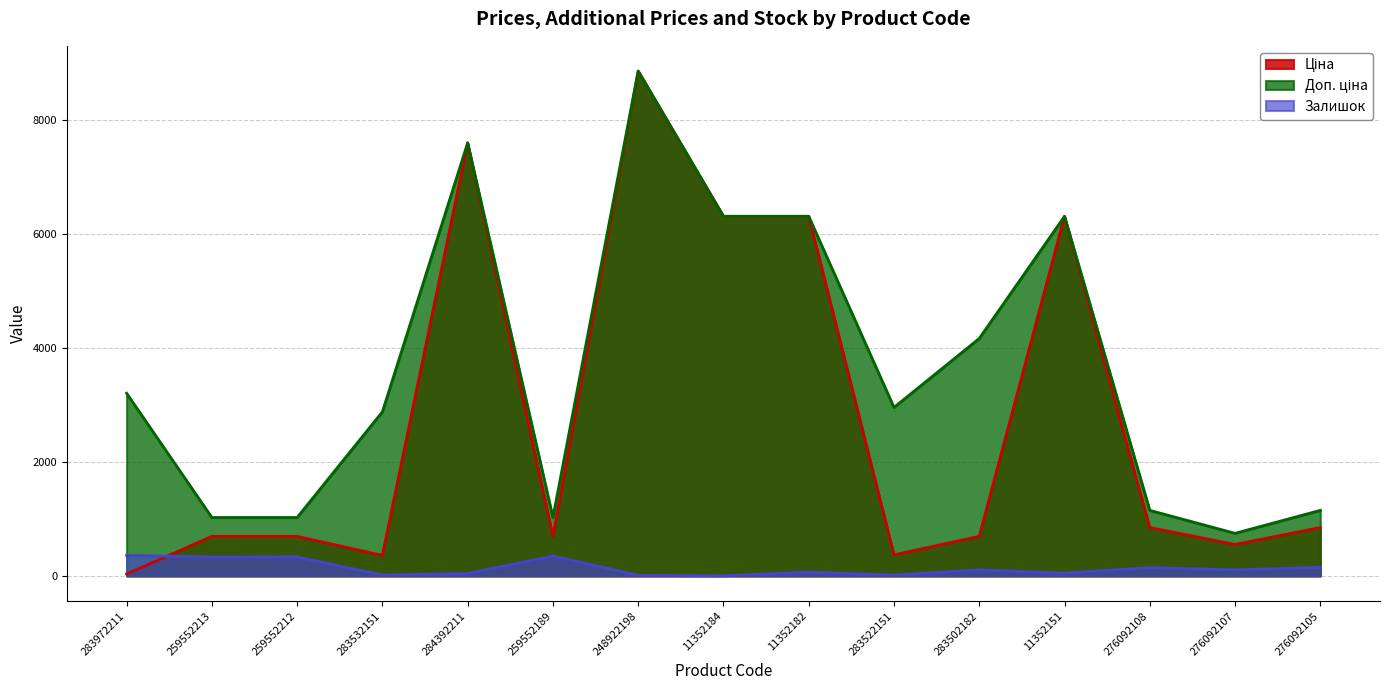

At which category is the sum across all series the highest?

248922198